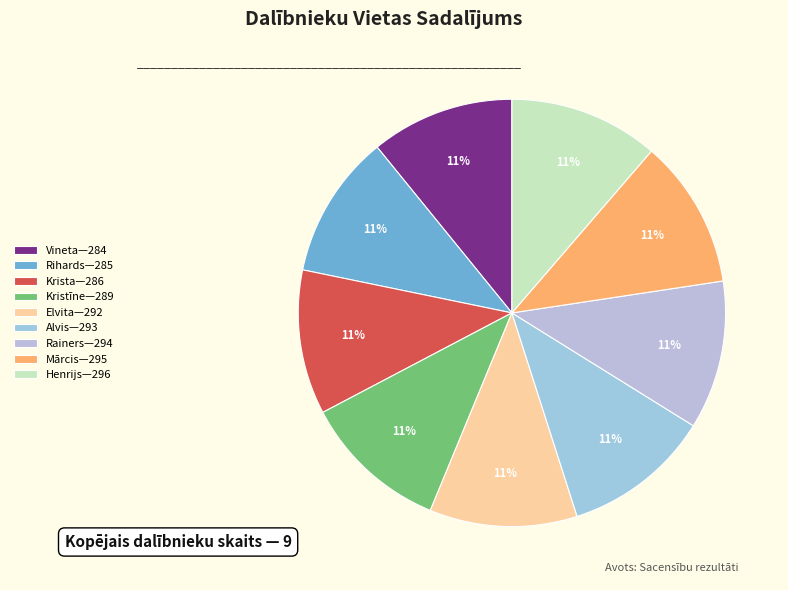

Which slice is the largest?

Henrijs